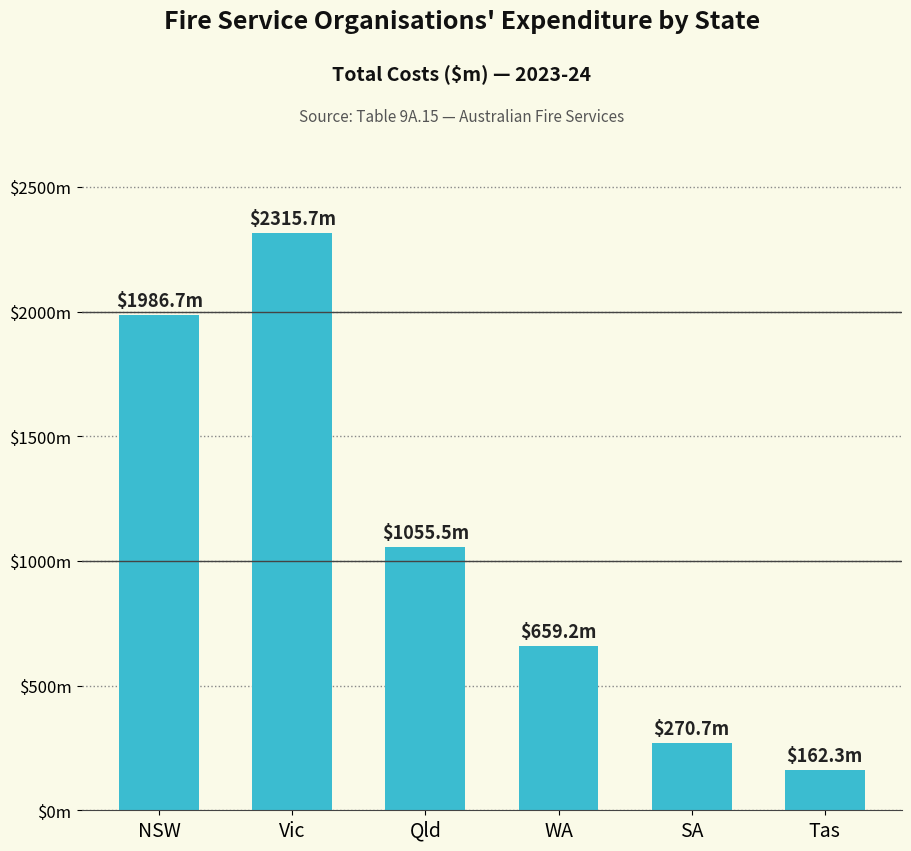

Rank the categories by value from lowest to highest.

Tas, SA, WA, Qld, NSW, Vic